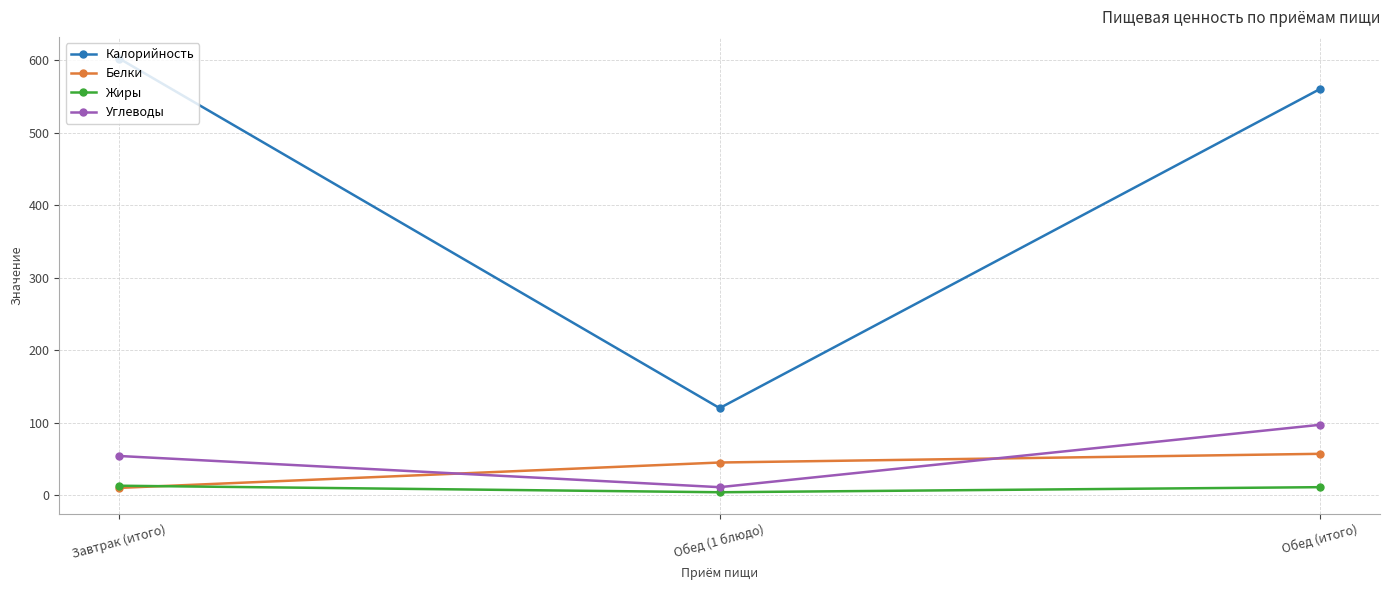

What is the sum of the Углеводы values at Завтрак (итого) and Обед (1 блюдо)?

65